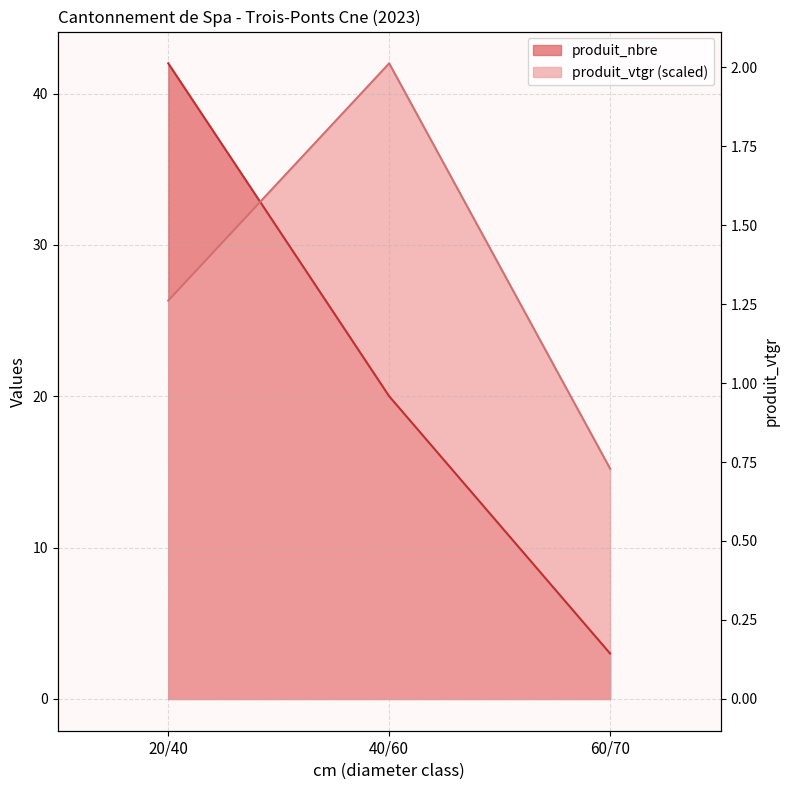

Reading left to right, transcribe all the data shown in this chart.

produit_nbre: 42.0	20.0	3.0
produit_vtgr: 26.3	42.0	15.2